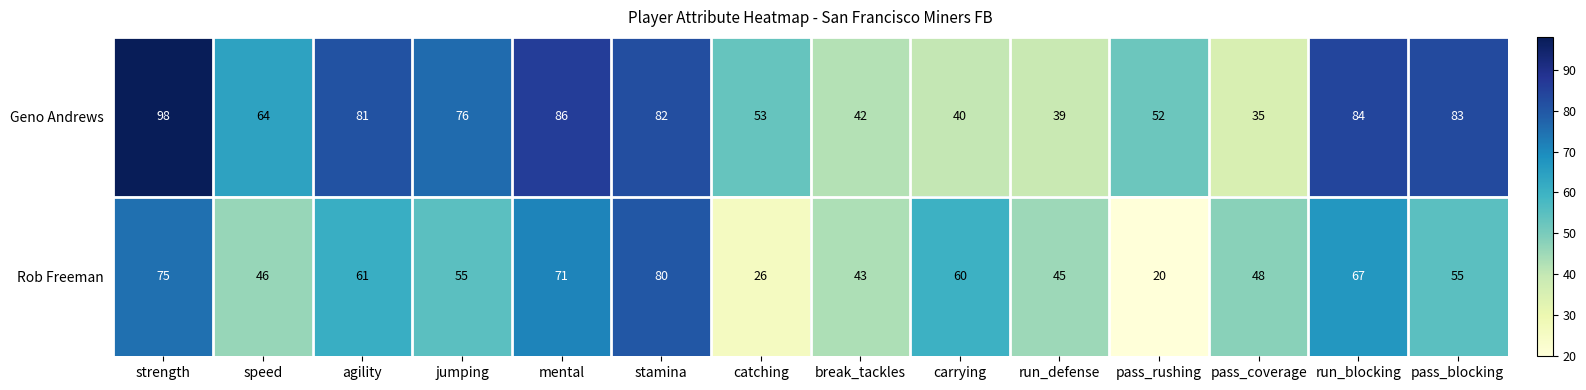

What is the difference between the Geno Andrews values at carrying and mental?

46